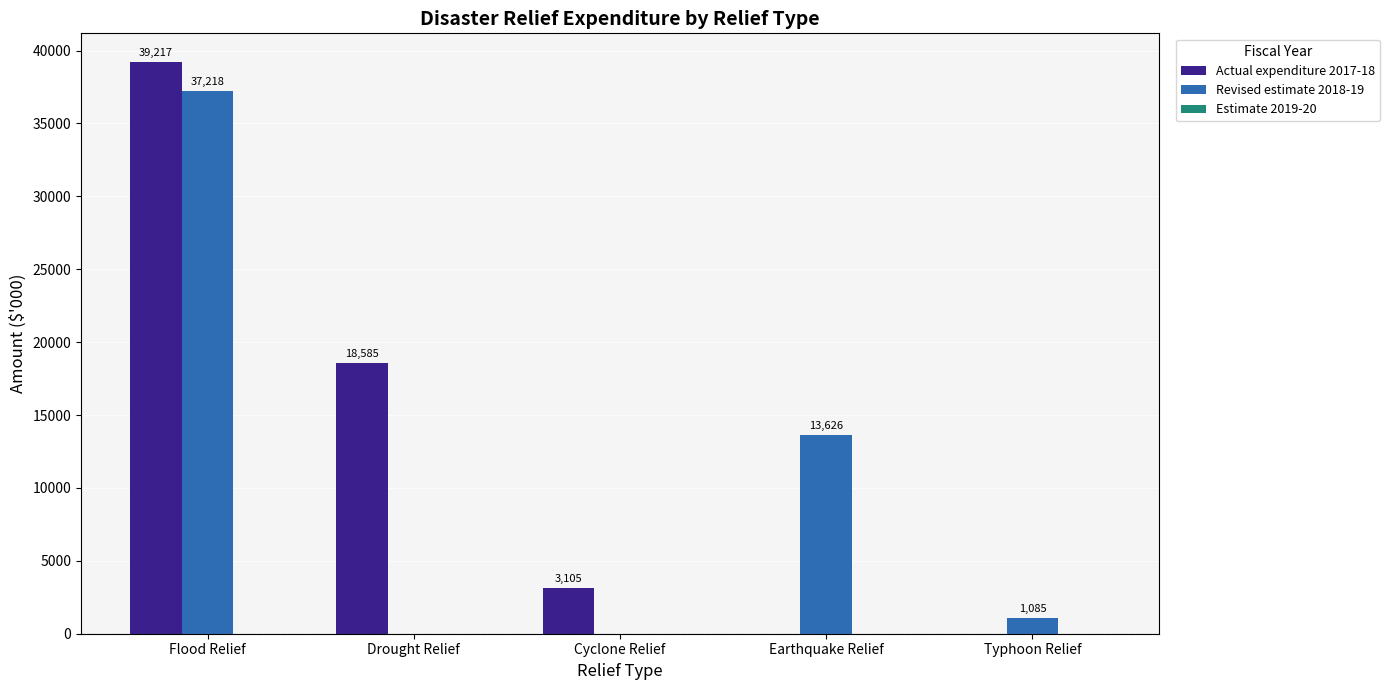

Where is Actual expenditure 2017-18 nearest to the value 19608?

Drought Relief